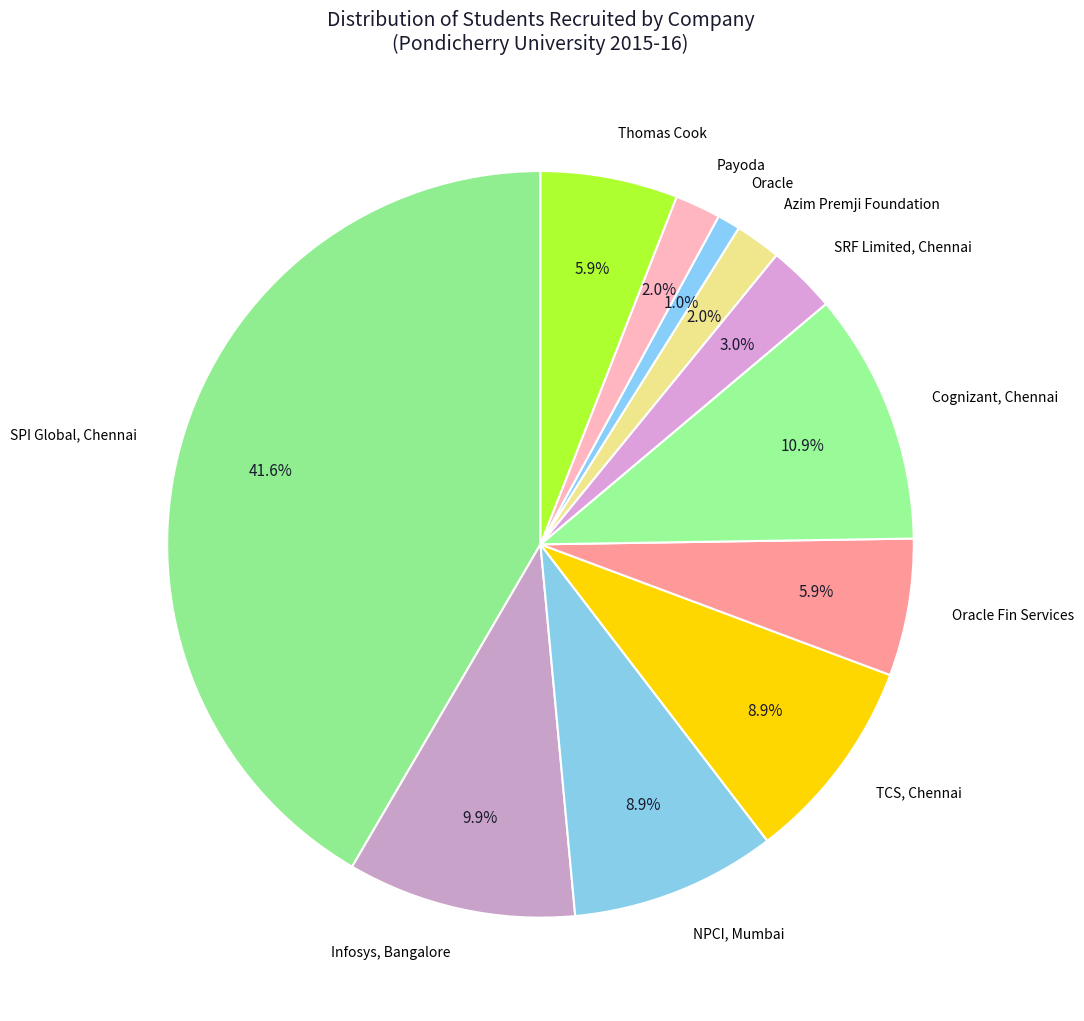

Which slice is the largest?

SPI Global, Chennai